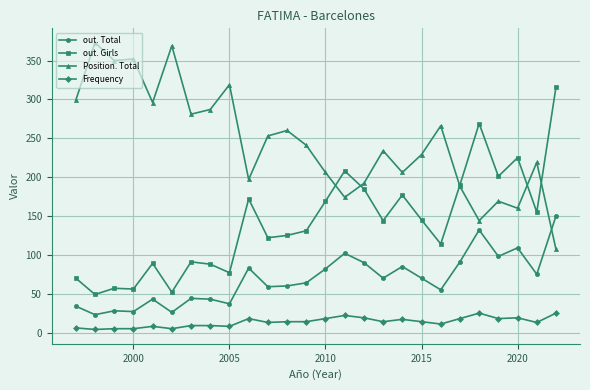

Rank the series by their average value, from highest to lowest.

Position. Total, out. Girls, out. Total, Frequency